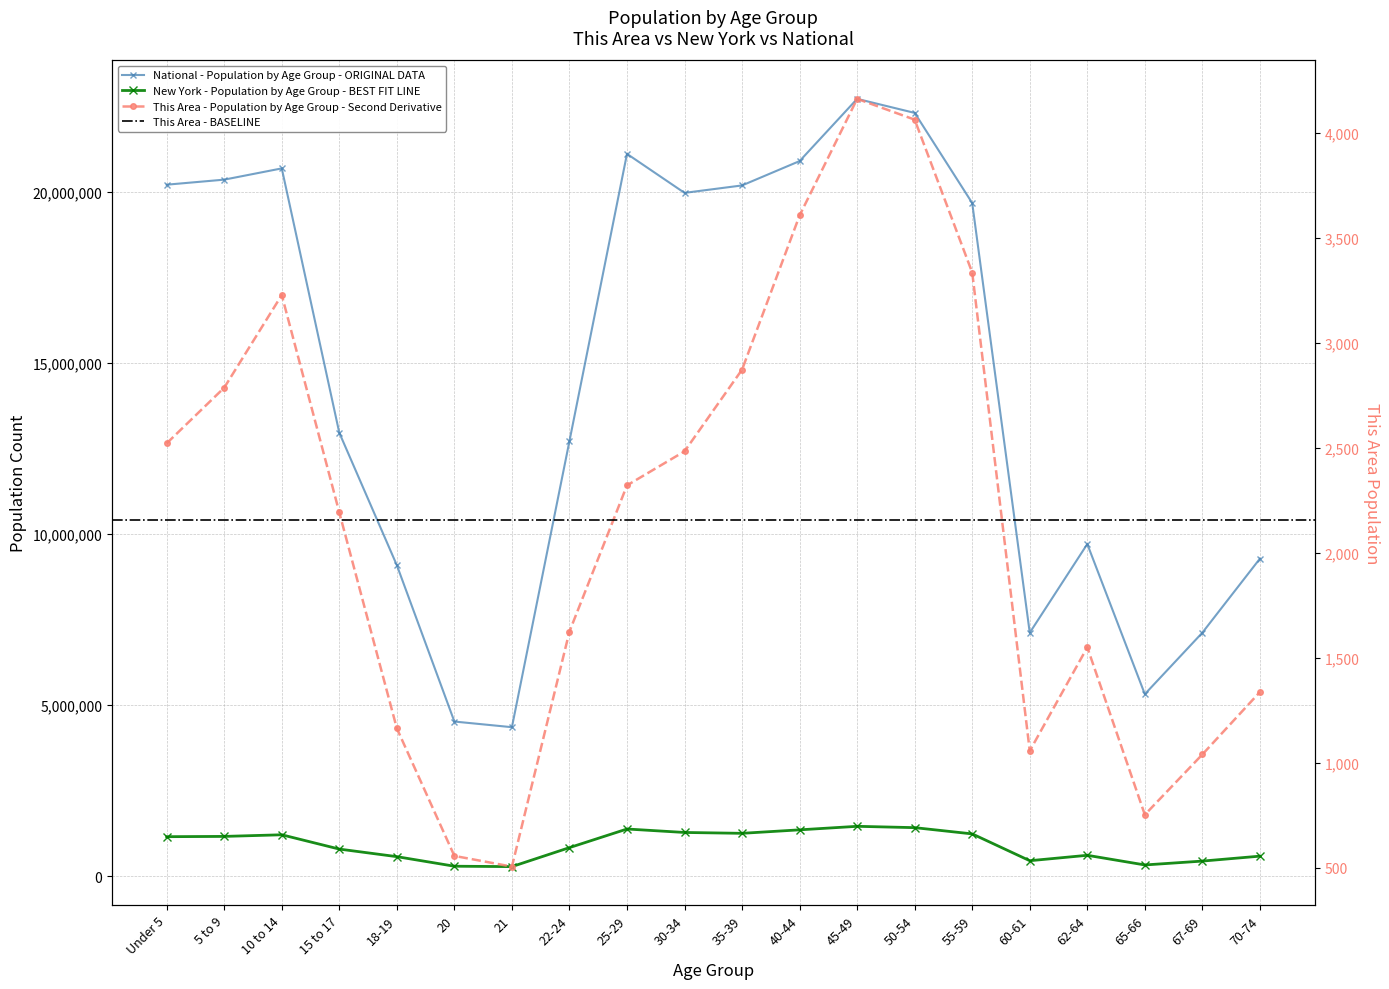

How many values in the National series are below 19664805?

10